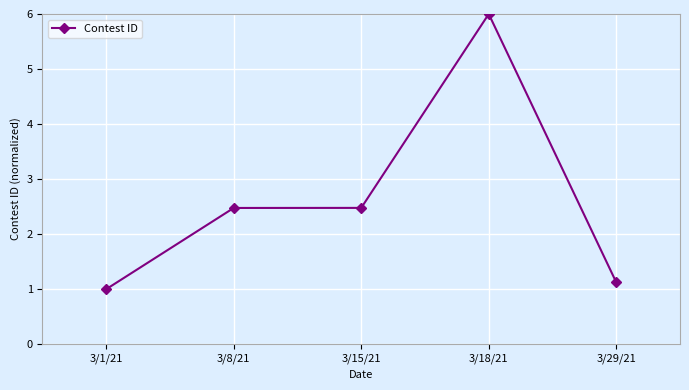

What is the label of the 4th point from the right?

3/8/21